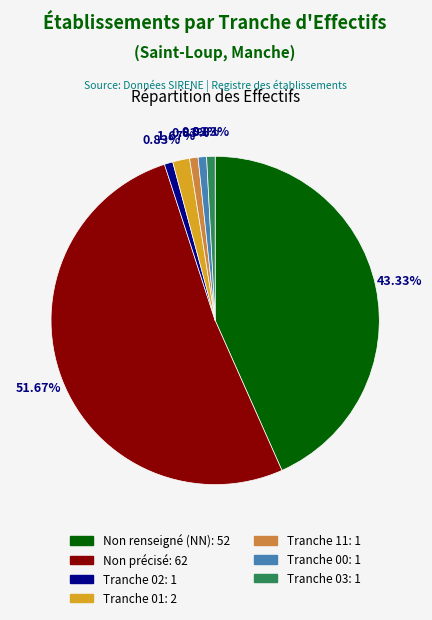

Is there any slice that represents more than half of the pie?

Yes